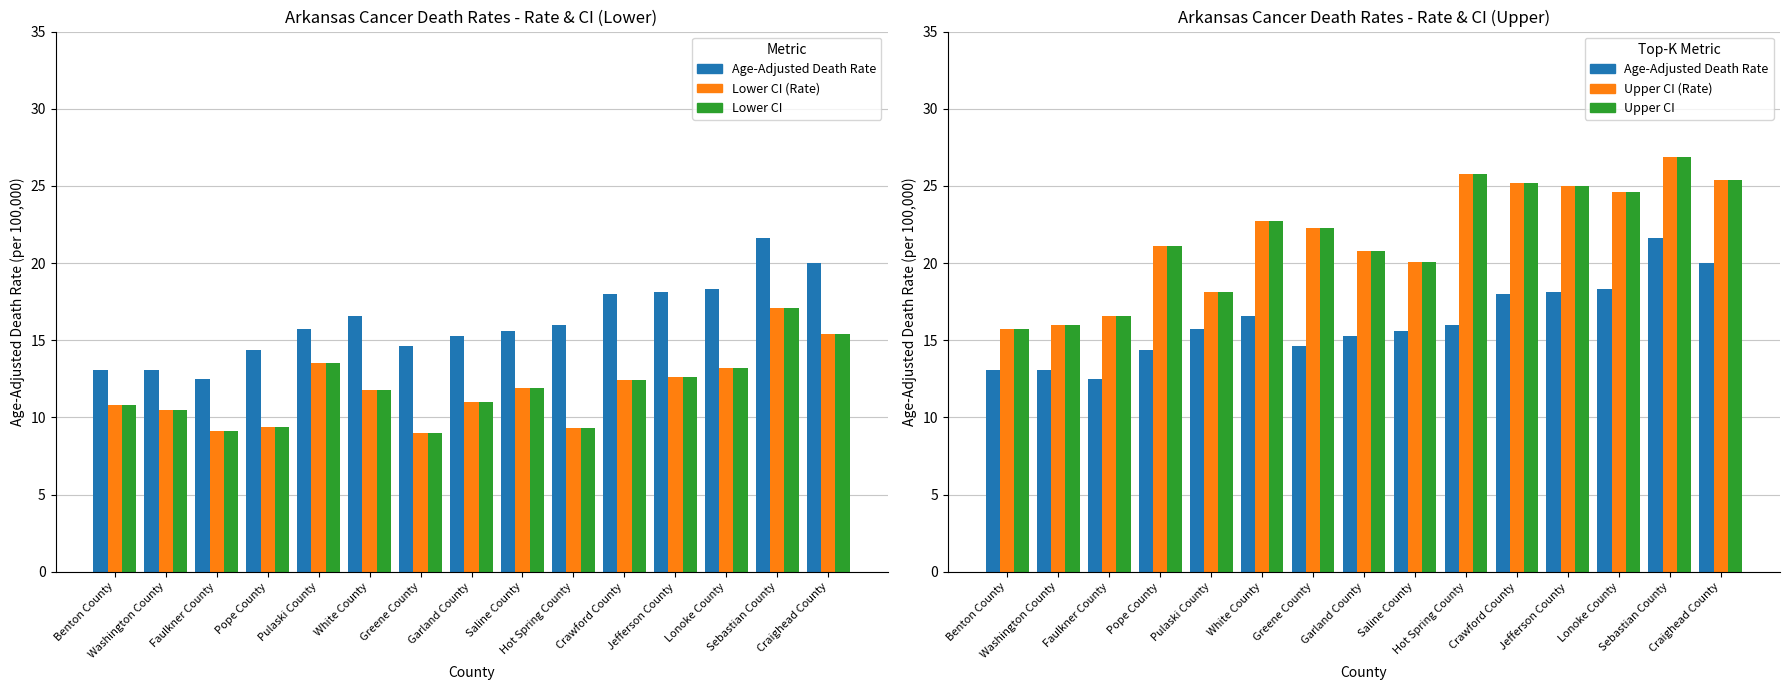

What position from the left is Greene County?

7